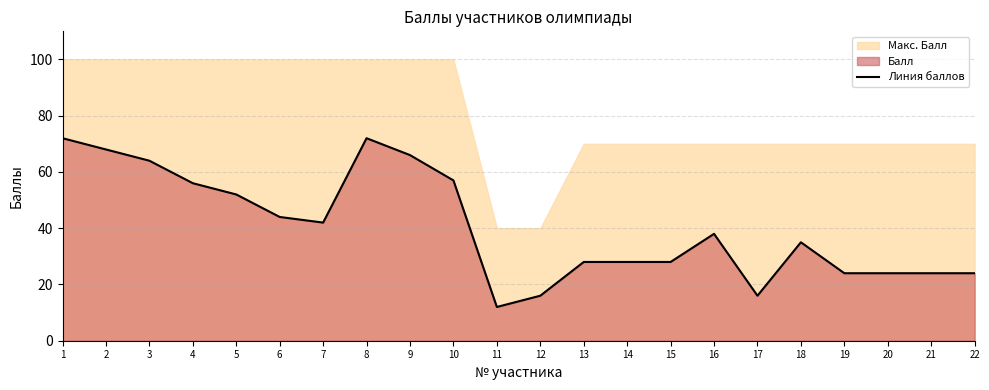

What is the sum of all values?

890